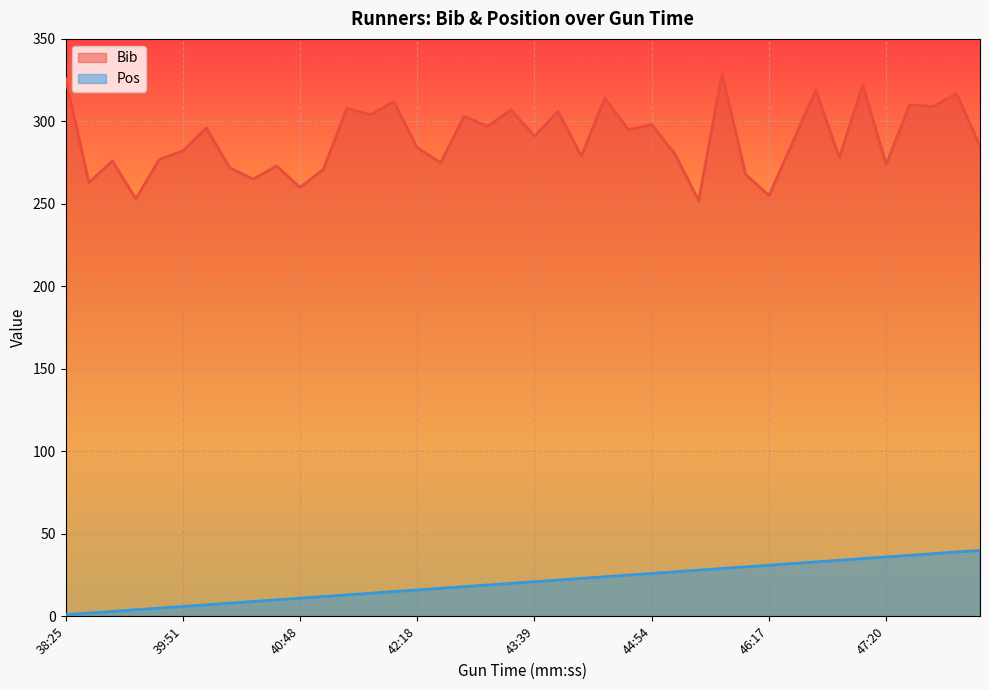

What is the sum of all Bib values?

11572